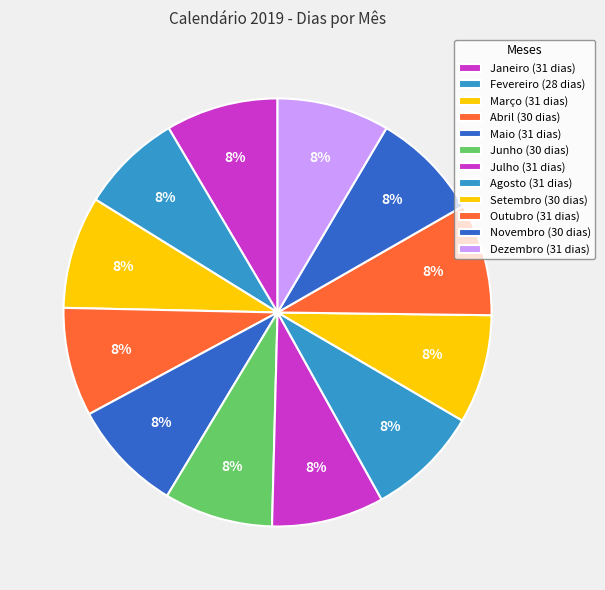

To the nearest percent, what is the difference between the largest and smallest slice percentages?

1%